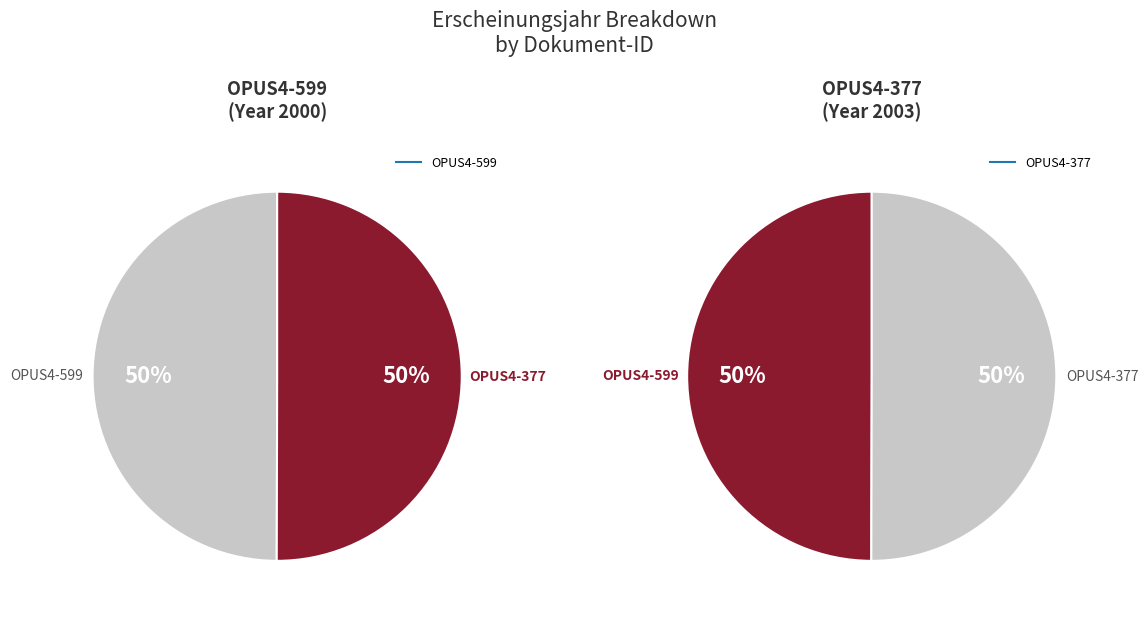

Which category has the smallest portion of the pie?

OPUS4-599